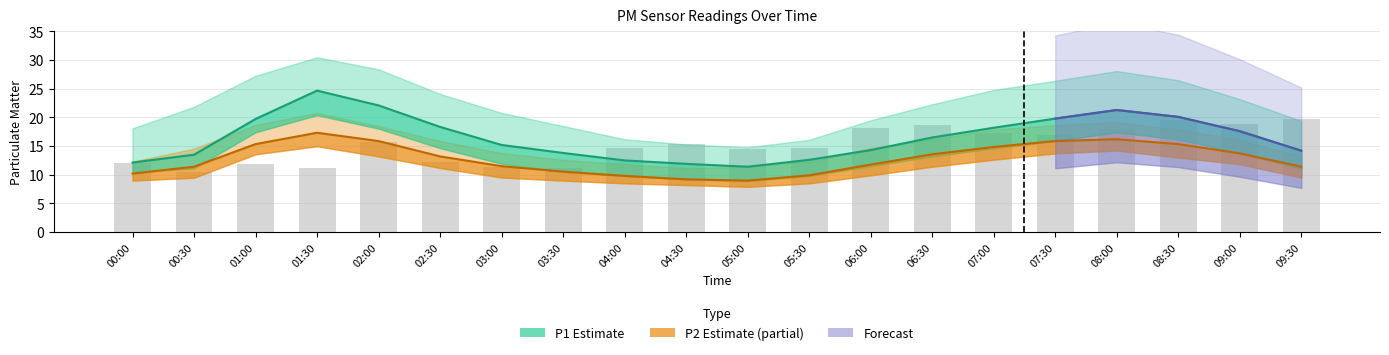

Where does the P1 series first go above 16?

01:00